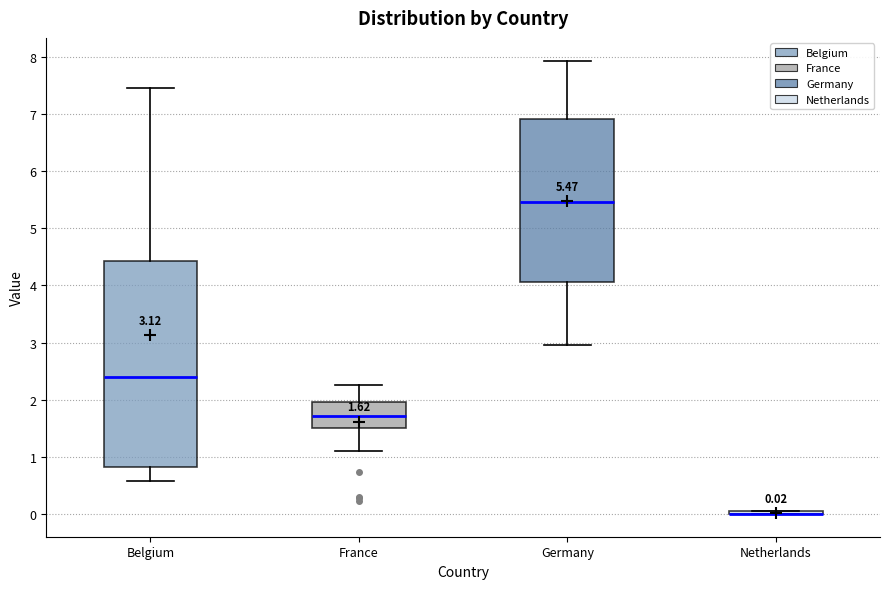

Comparing the boxes themselves (not the whiskers), which one is the tallest?

Belgium